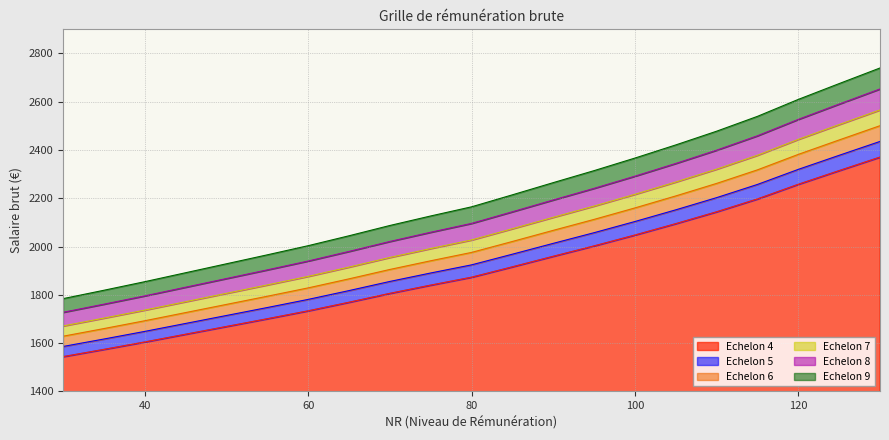

At which label does Echelon 4 first exceed 1872?

80